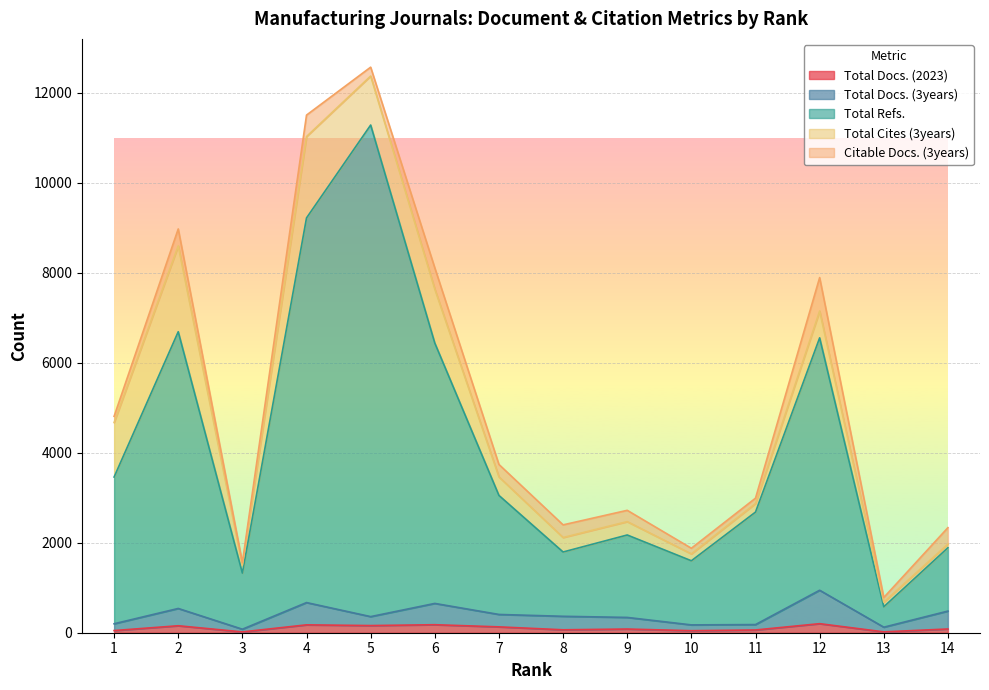

Which series has the largest total across all categories?

Total Refs.